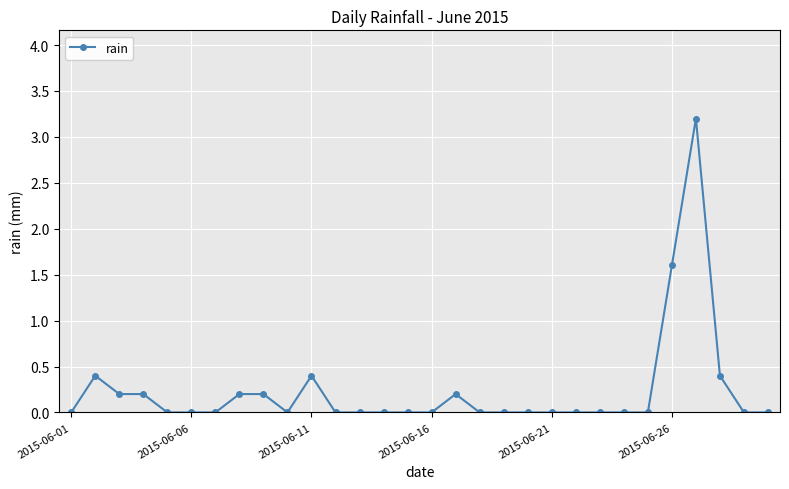

What is the difference between the second highest and second lowest values?

1.6